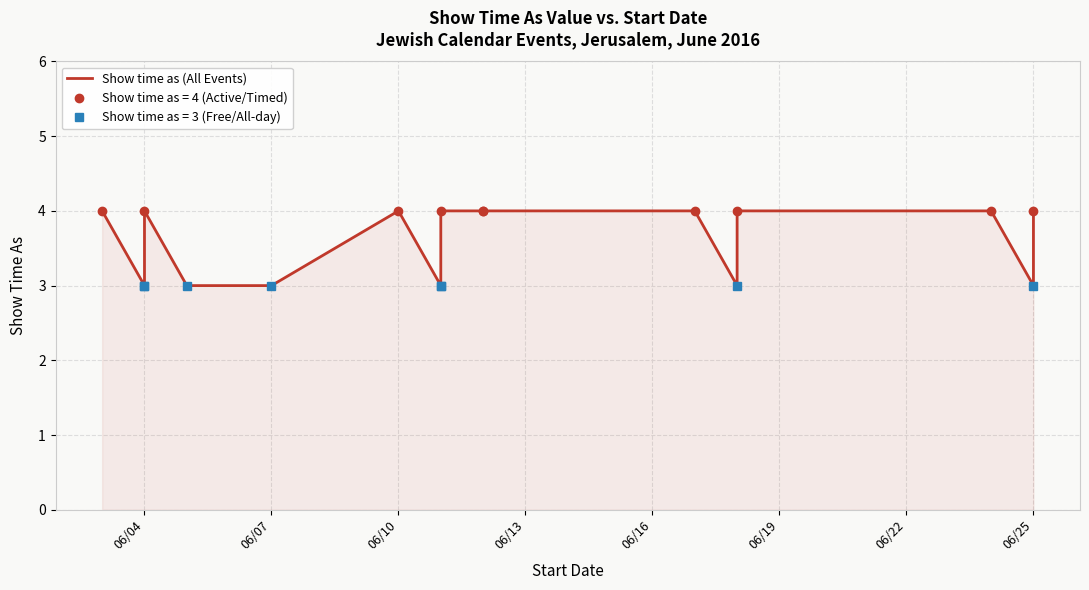

True or false: there are more than 2 points higher than both neighbors.

False